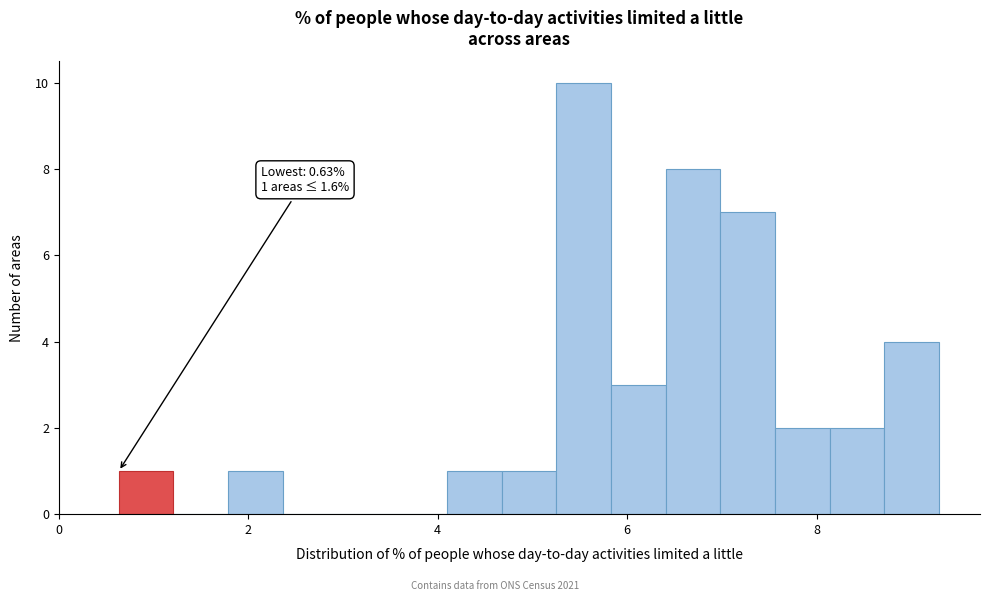

Around what value on the x-axis is the tallest bar? Give the approximate position of its centre, as read against the axis.

5.6